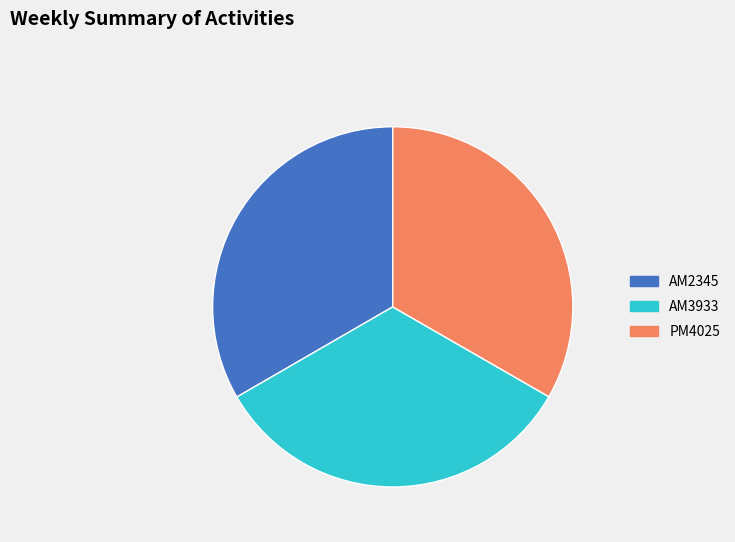

Is it true that AM2345 is 33% of the pie?

True